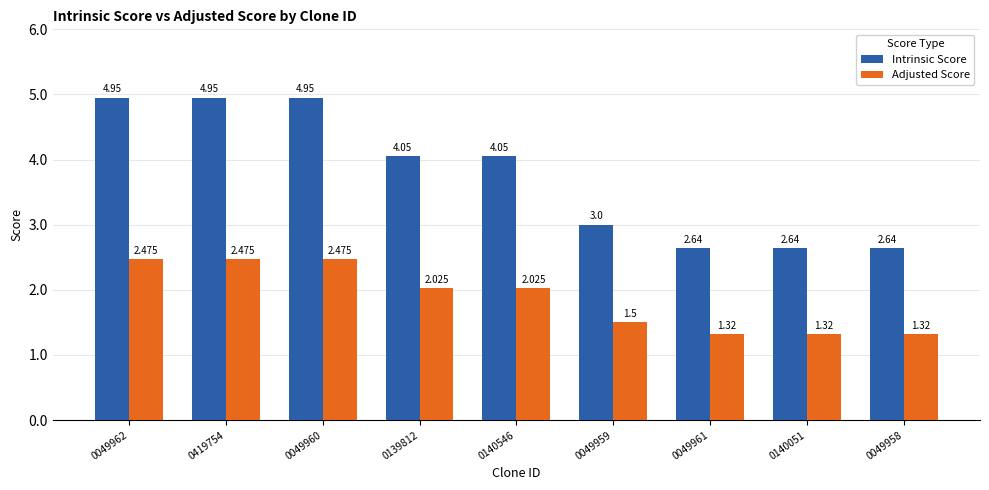

What is the label of the 5th bar from the left?

0140546